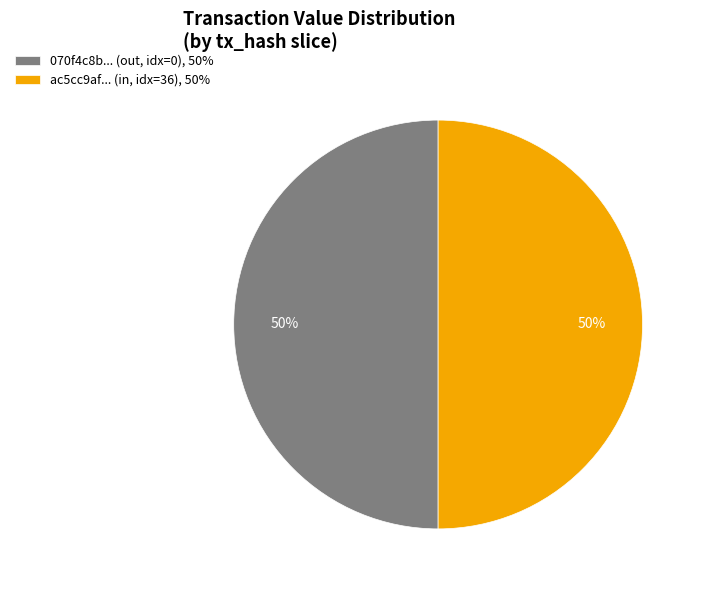

How many segments does this pie chart have?

2